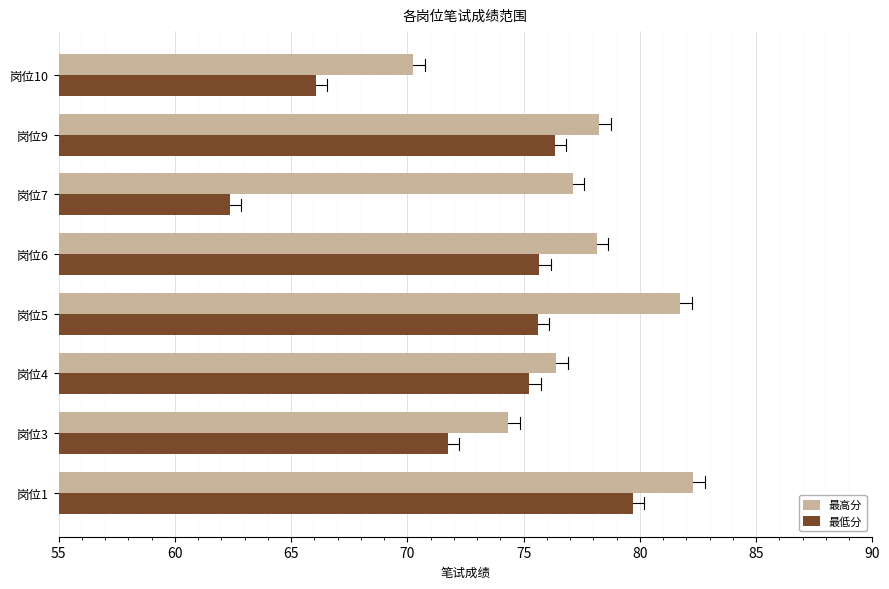

List the series in order of their overall mean, highest first.

最高分, 最低分